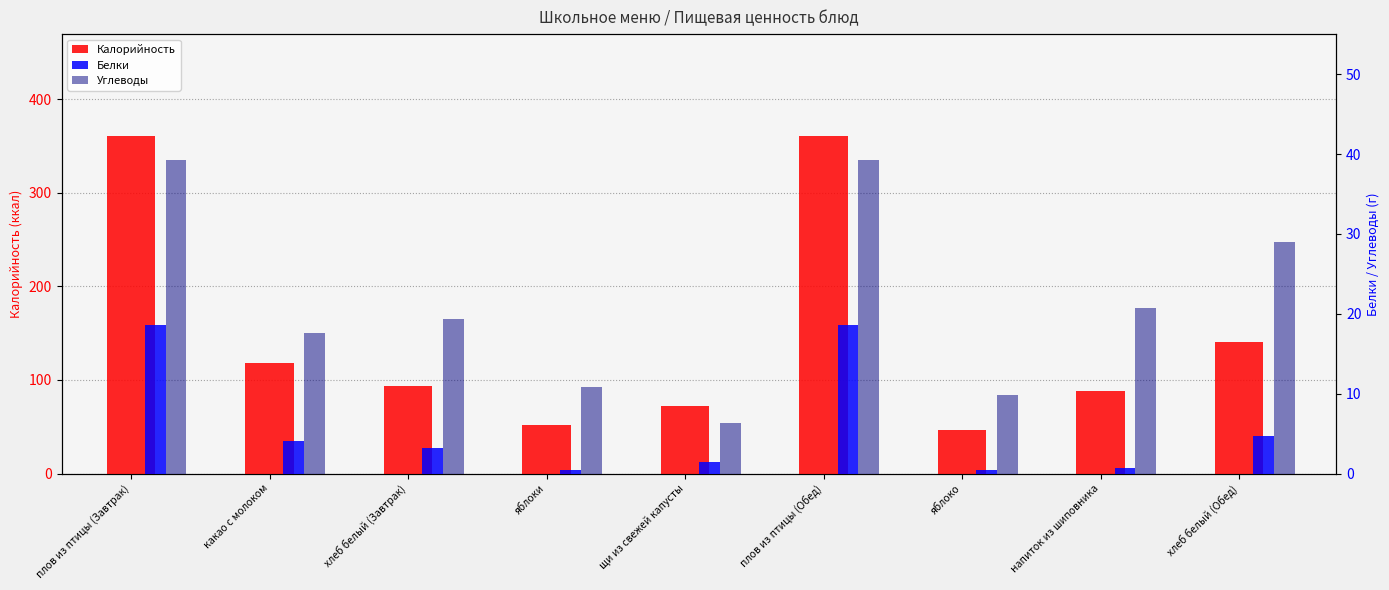

What is the value of the Белки bar at the 6th from the left?

18.6